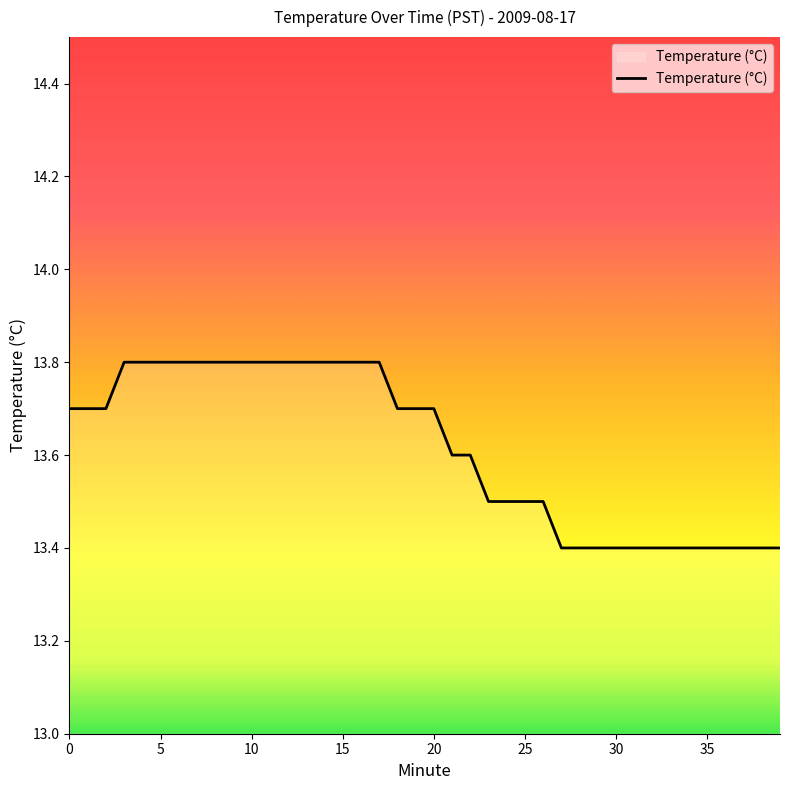

What is the smallest value displayed?

13.4